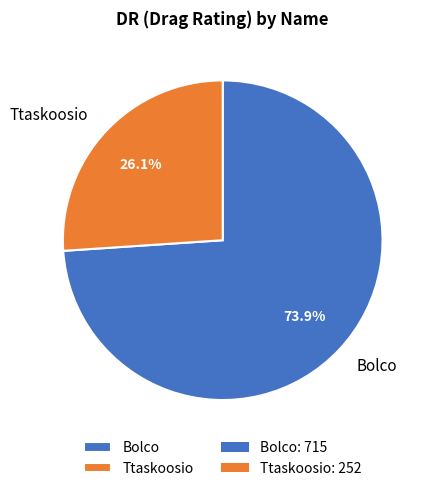

Is the sum of Ttaskoosio and Bolco greater than half?

Yes